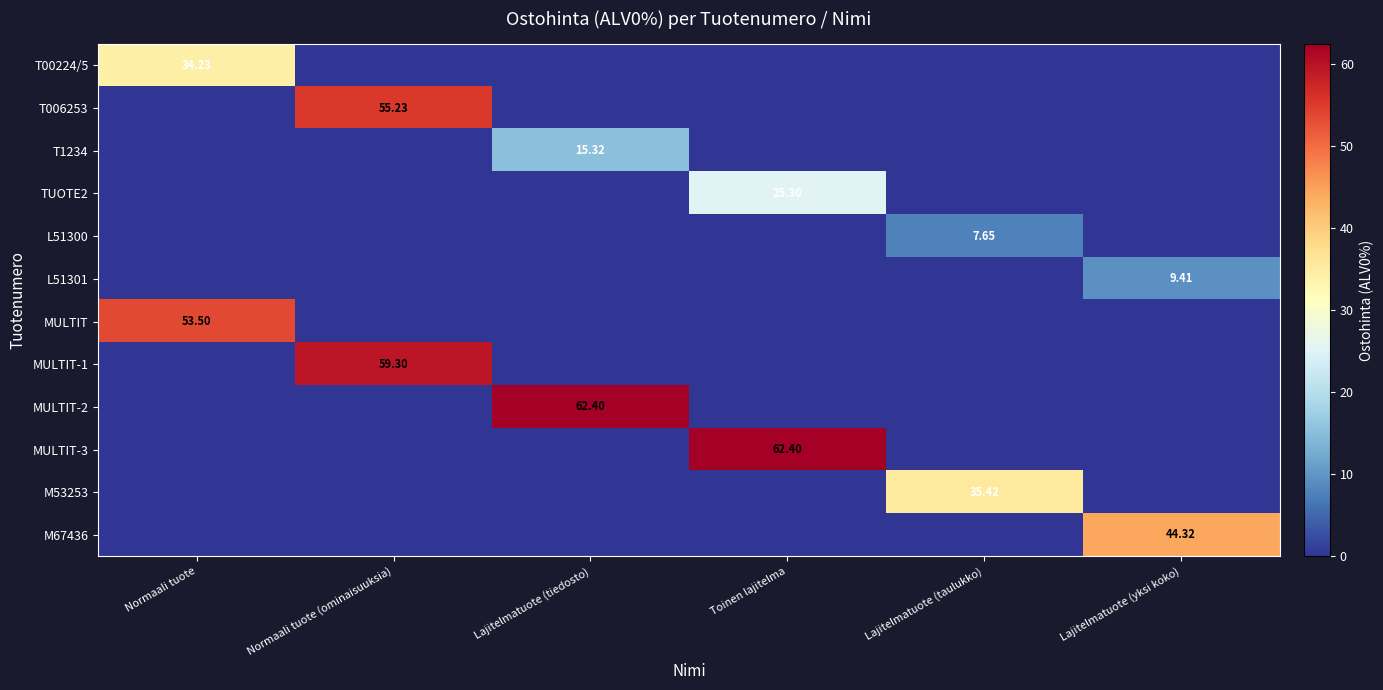

Rank the series by their maximum value, from highest to lowest.

MULTIT-2, MULTIT-3, MULTIT-1, T006253, MULTIT, M67436, M53253, T00224/5, TUOTE2, T1234, L51301, L51300